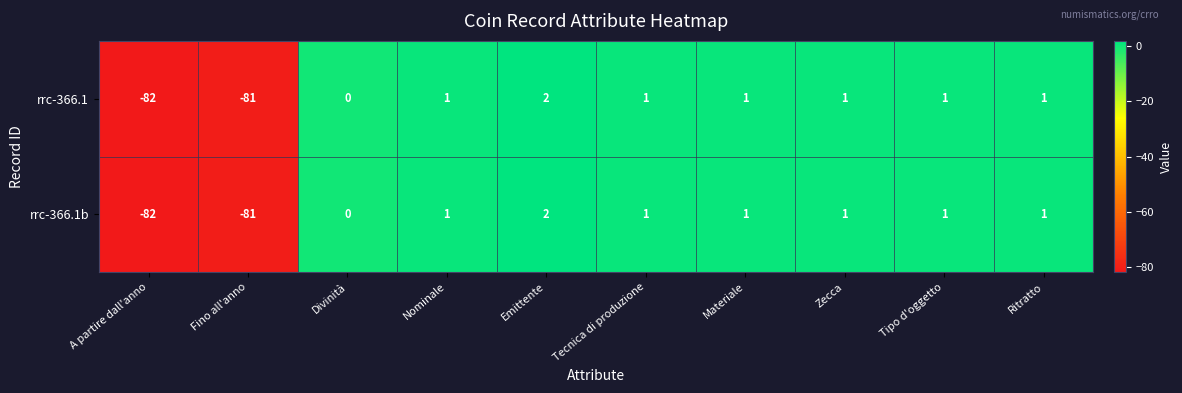

Reading right to left, what are all the values shown in this chart?

rrc-366.1: 1	1	1	1	1	2	1	0	-81	-82
rrc-366.1b: 1	1	1	1	1	2	1	0	-81	-82